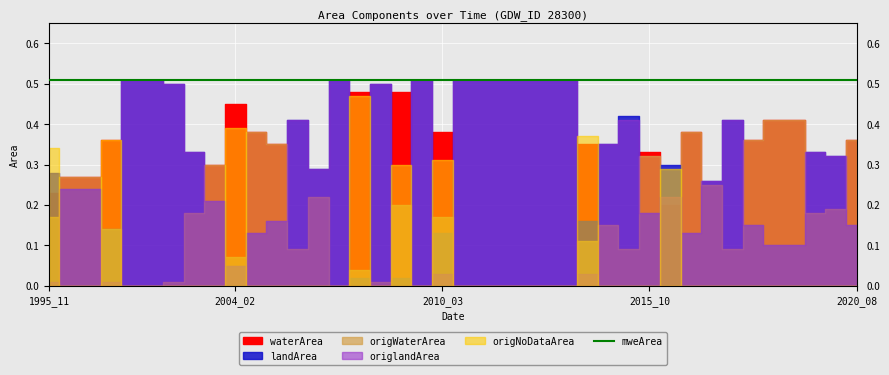

How many values in the origWaterArea series exceed 0?

29